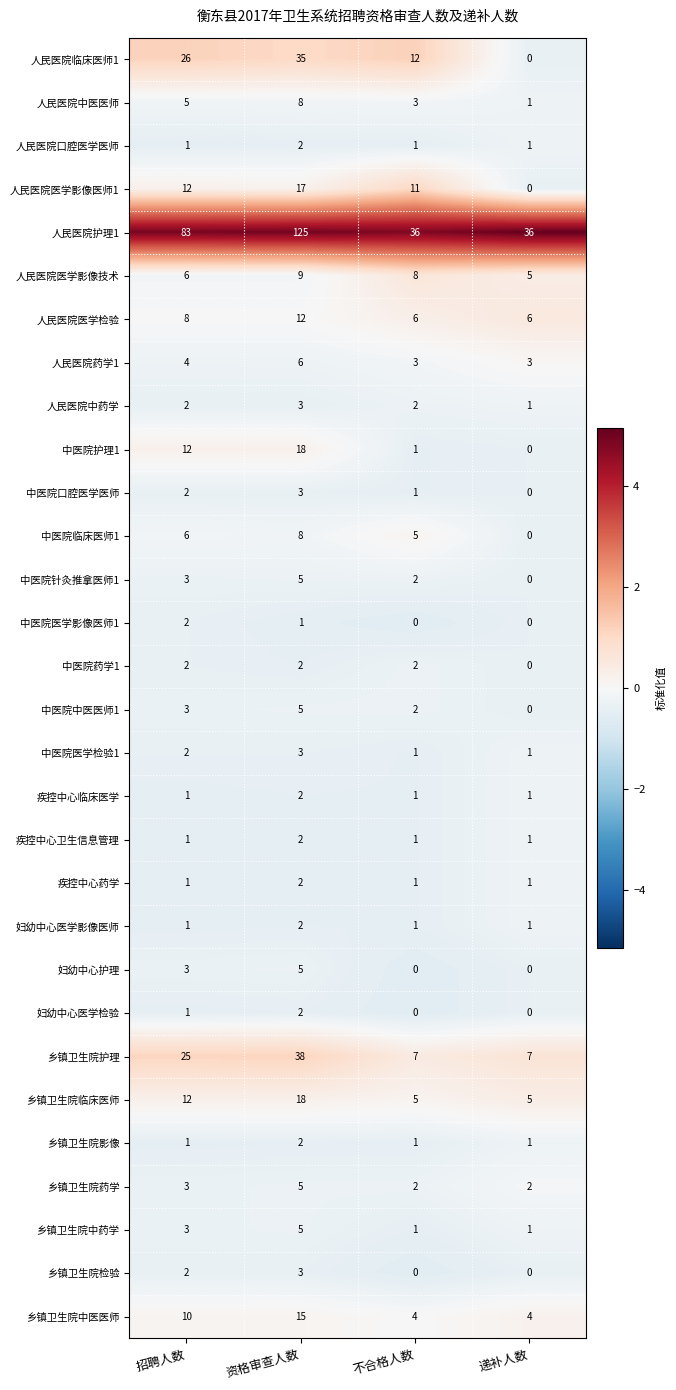

The 乡镇卫生院药学 series shows 0 at 递补人数. True or false?

False